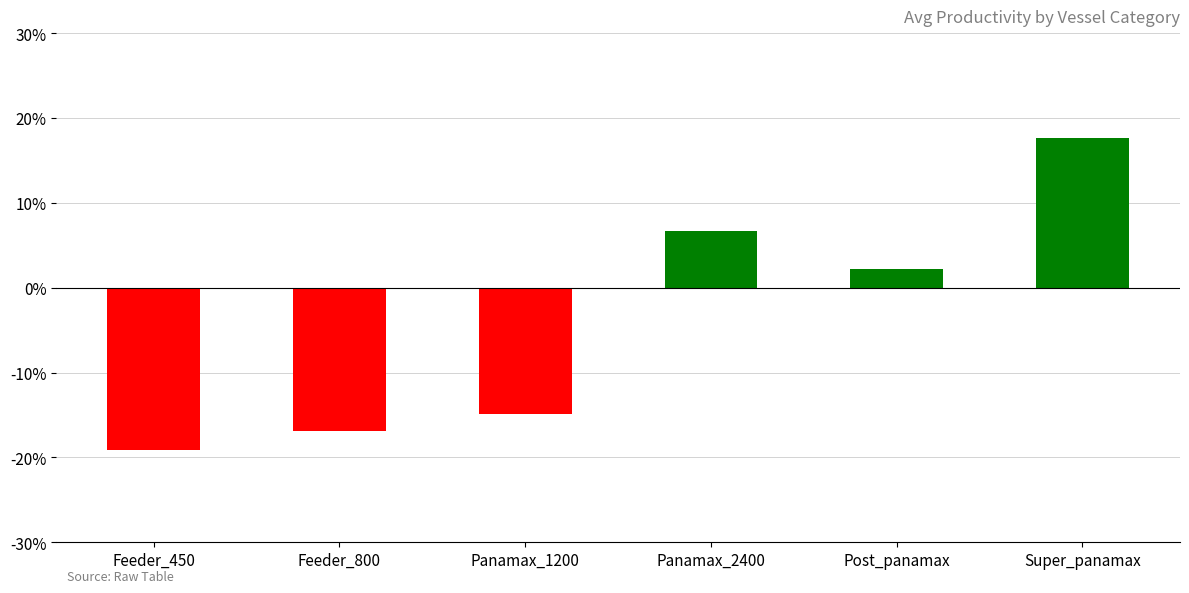

What is the smallest value displayed?

-19.1